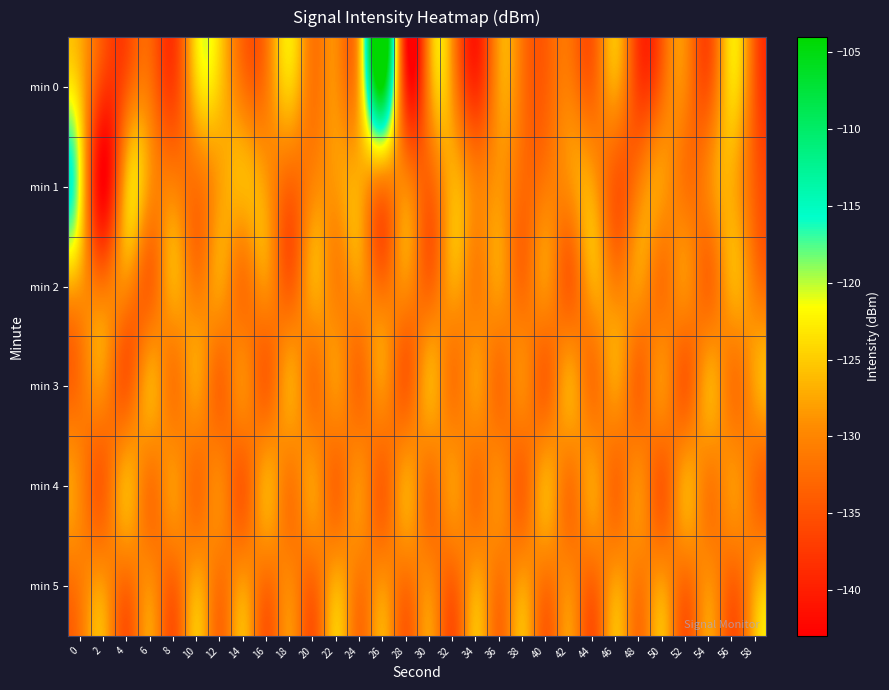

Which series has the largest range (max minus min)?

min 0